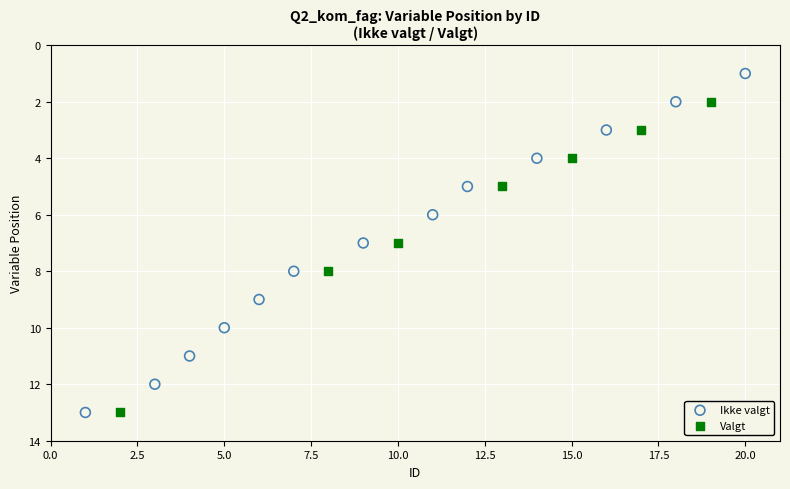

Which series has the largest Y range (max minus min)?

Ikke valgt